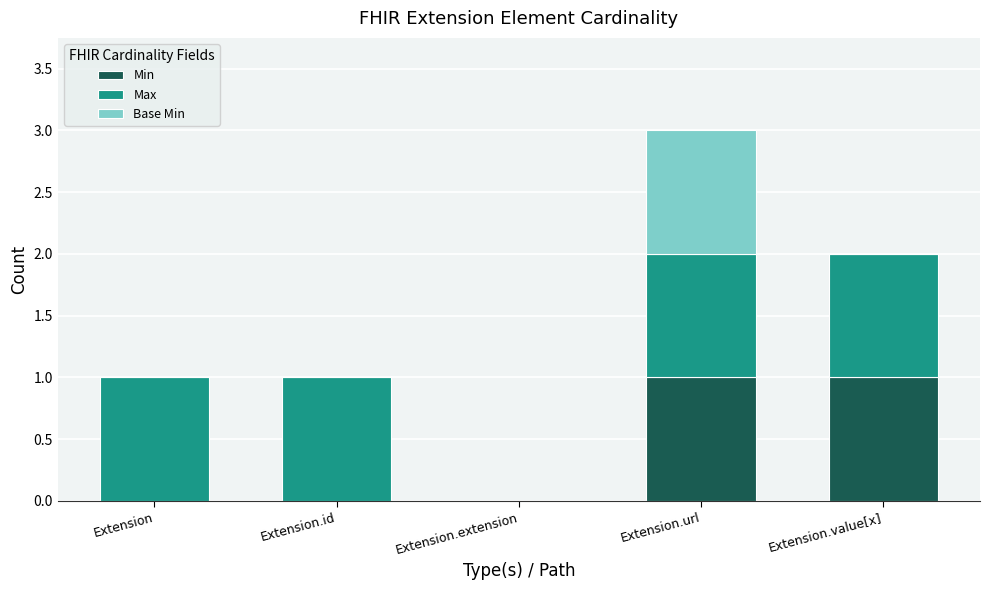

What is the total value across all series at Extension.id?

1